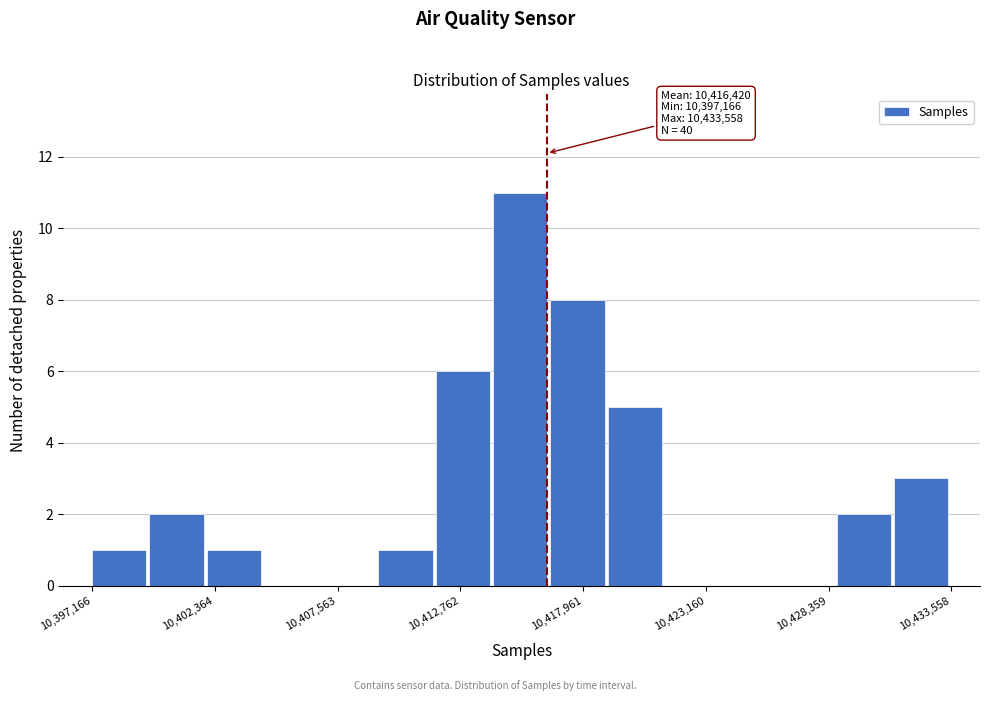

Read against the x-axis, roughly where is the centre of the tallest bar?

10415000